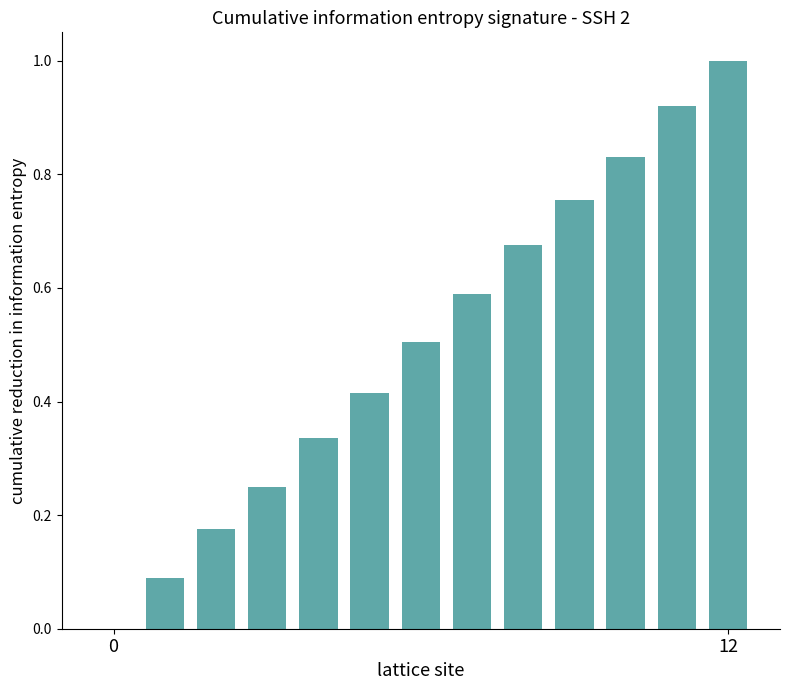

How many distinct data groups are displayed?

1